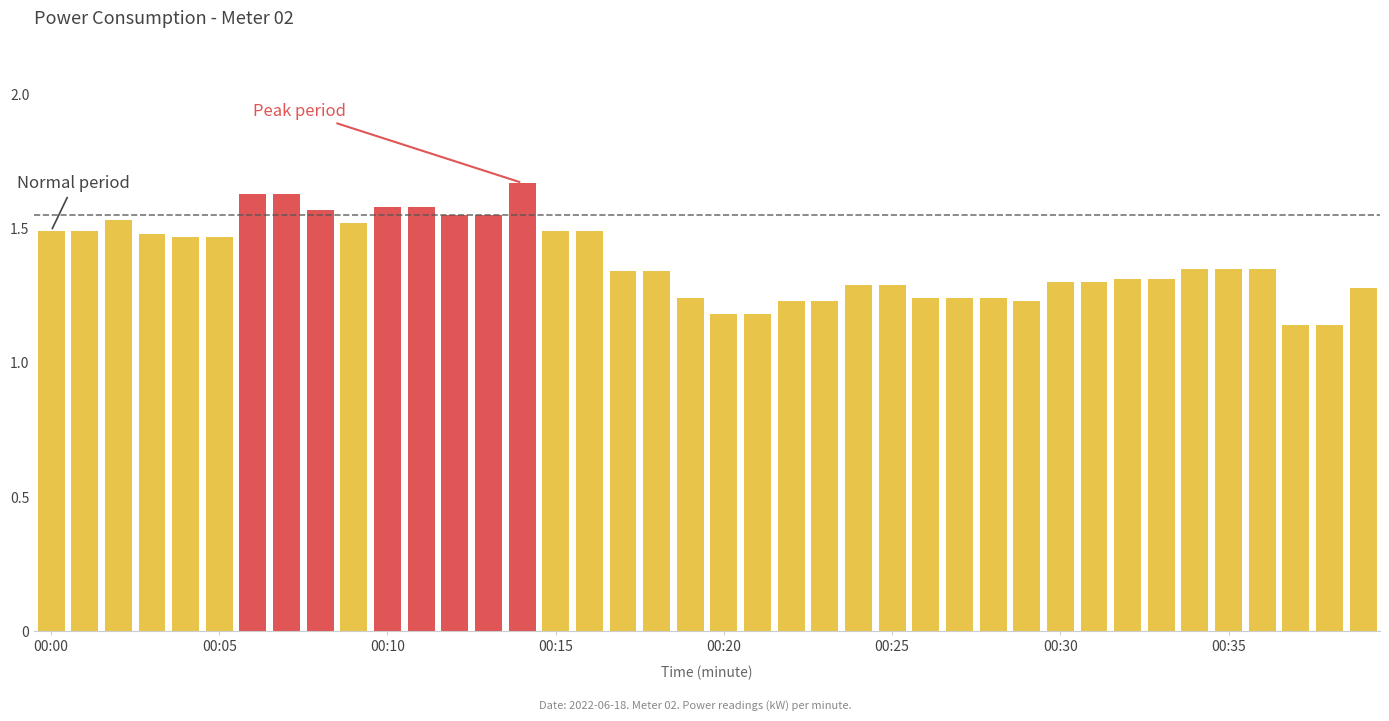

The chart shows a value of 1.7 at 00:29. True or false?

False